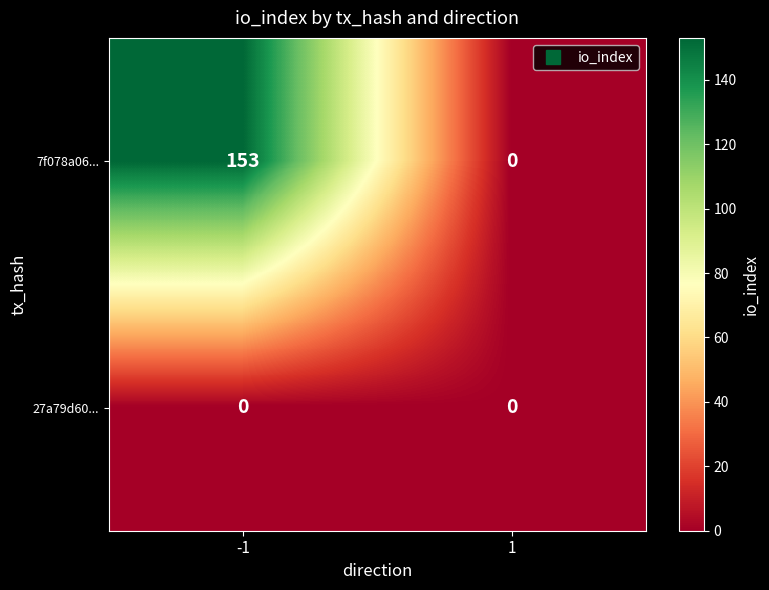

Reading right to left, what are all the values shown in this chart?

7f078a06...: 1=0	-1=153
27a79d60...: 1=0	-1=0